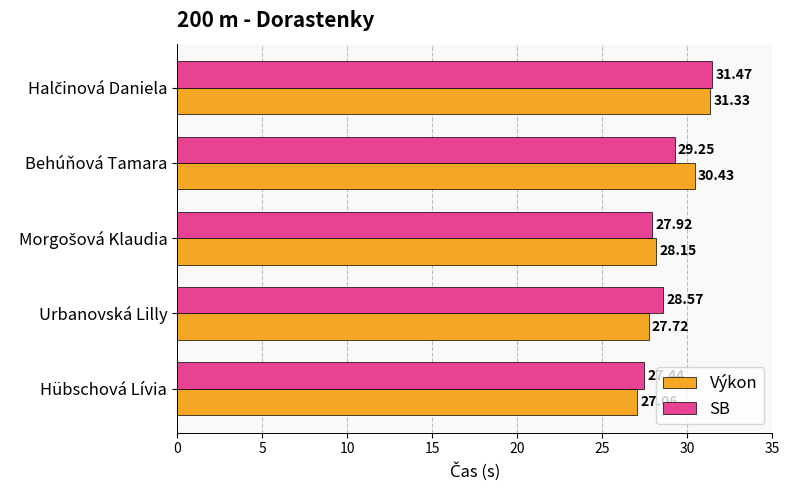

What is the total value across all series at Hübschová Lívia?

54.5